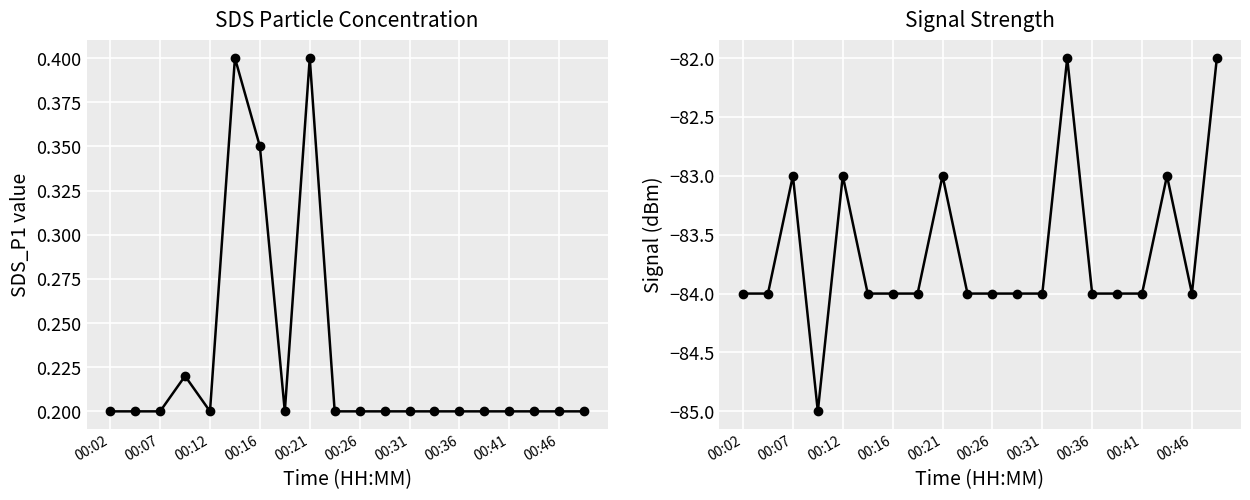

True or false: SDS_P1 and Signal intersect in this chart.

False